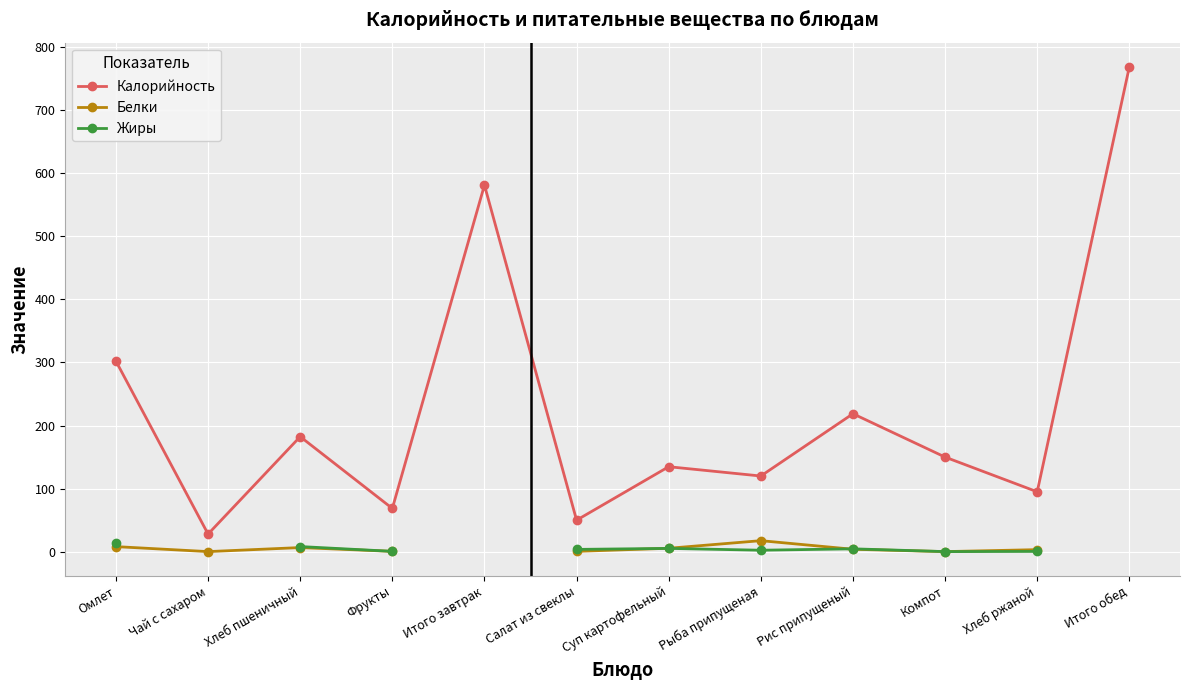

Which series has the largest total across all categories?

Калорийность